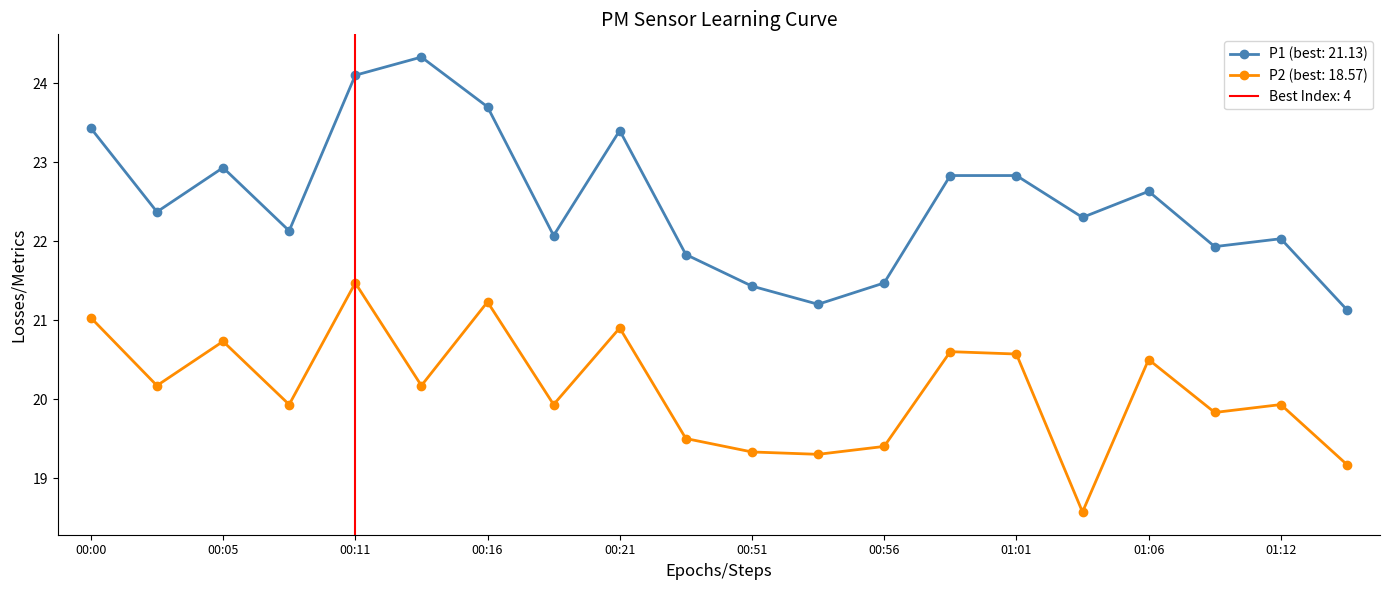

Where is P2 nearest to the value 20?

00:08